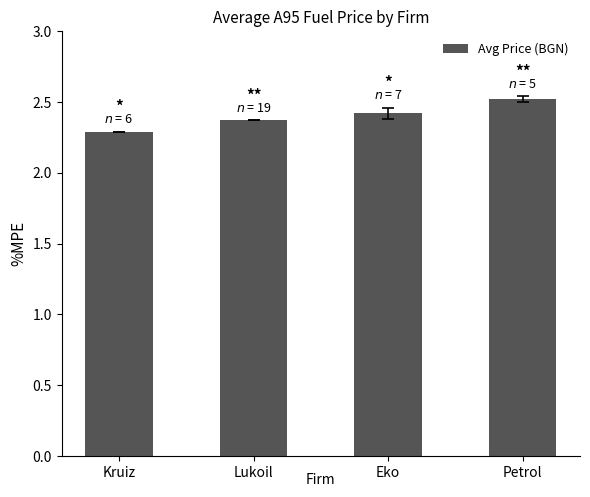

What is the ratio of the value at Eko to the value at Kruiz?

1.1